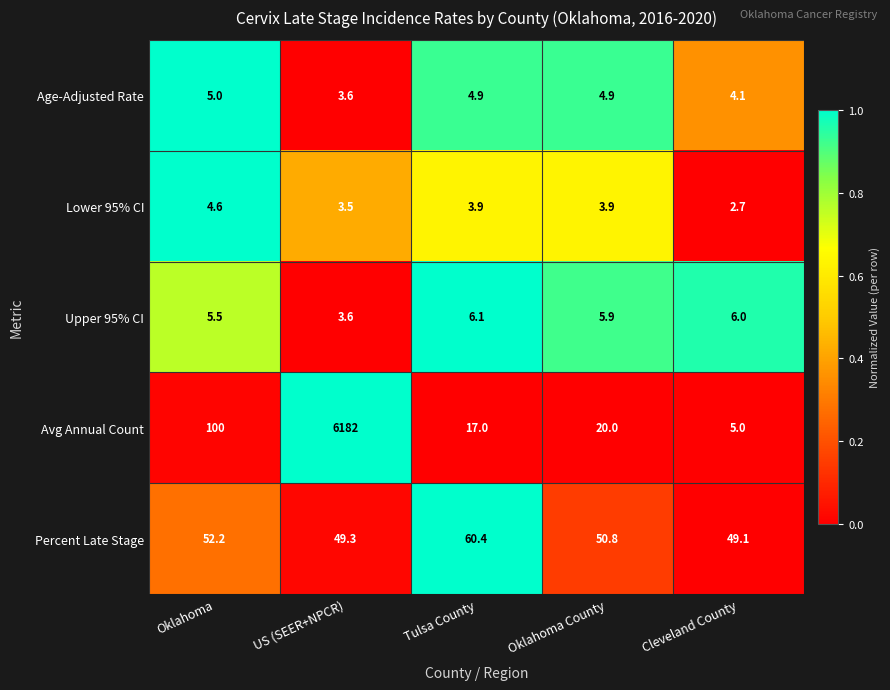

Rank the categories by Percent Late Stage value from highest to lowest.

Tulsa County, Oklahoma, Oklahoma County, US (SEER+NPCR), Cleveland County